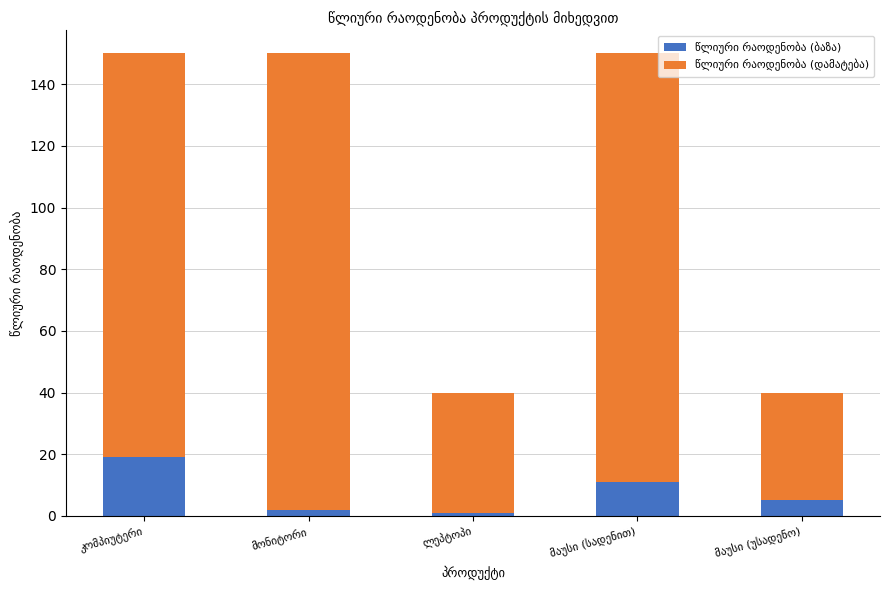

What is the difference between the maximum and minimum values in the წლიური რაოდენობა (ბაზა) series?

18